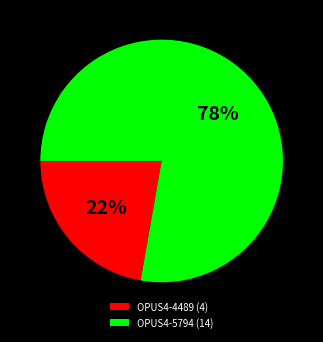

To the nearest percent, what is the combined percentage of OPUS4-4489 and OPUS4-5794?

100%